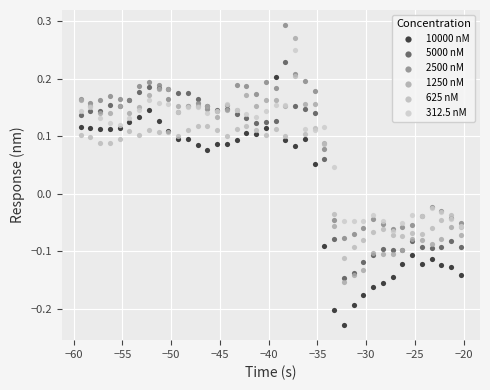

What are all the series names shown in the legend?

10000 nM, 5000 nM, 2500 nM, 1250 nM, 625 nM, 312.5 nM